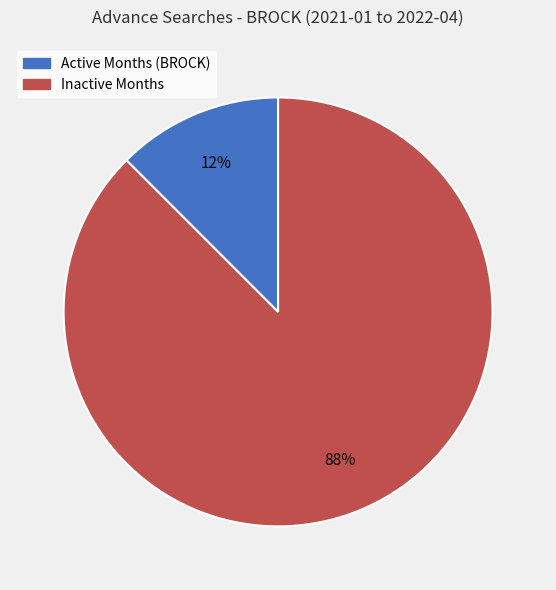

To the nearest percent, what is the average slice percentage?

50%